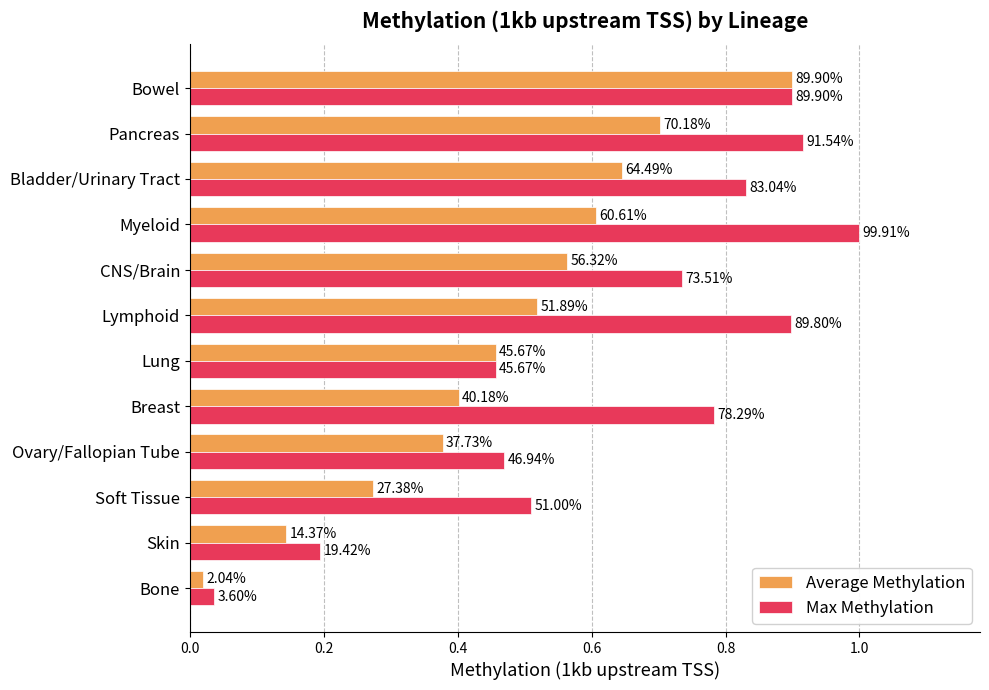

Reading left to right, what are all the values shown in this chart?

Average Methylation: 0.0	0.1	0.3	0.4	0.4	0.5	0.5	0.6	0.6	0.6	0.7	0.9
Max Methylation: 0.0	0.2	0.5	0.5	0.8	0.5	0.9	0.7	1.0	0.8	0.9	0.9